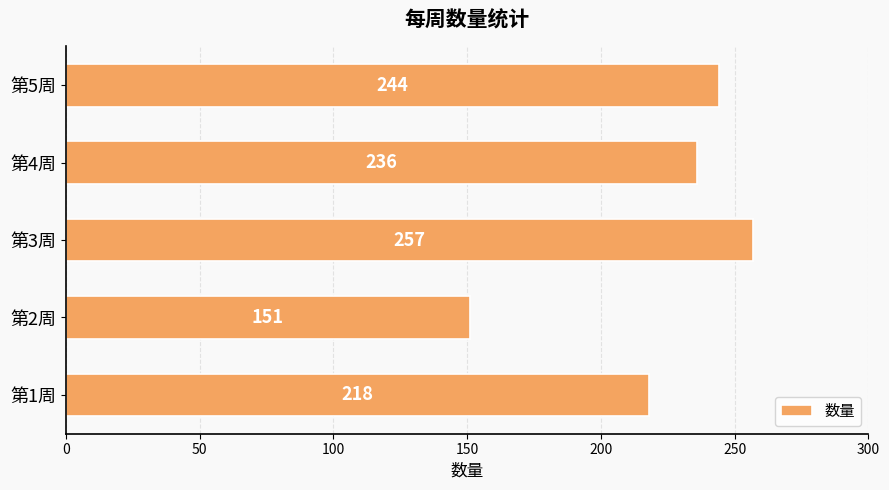

At which category does the chart reach its minimum across all series?

第2周